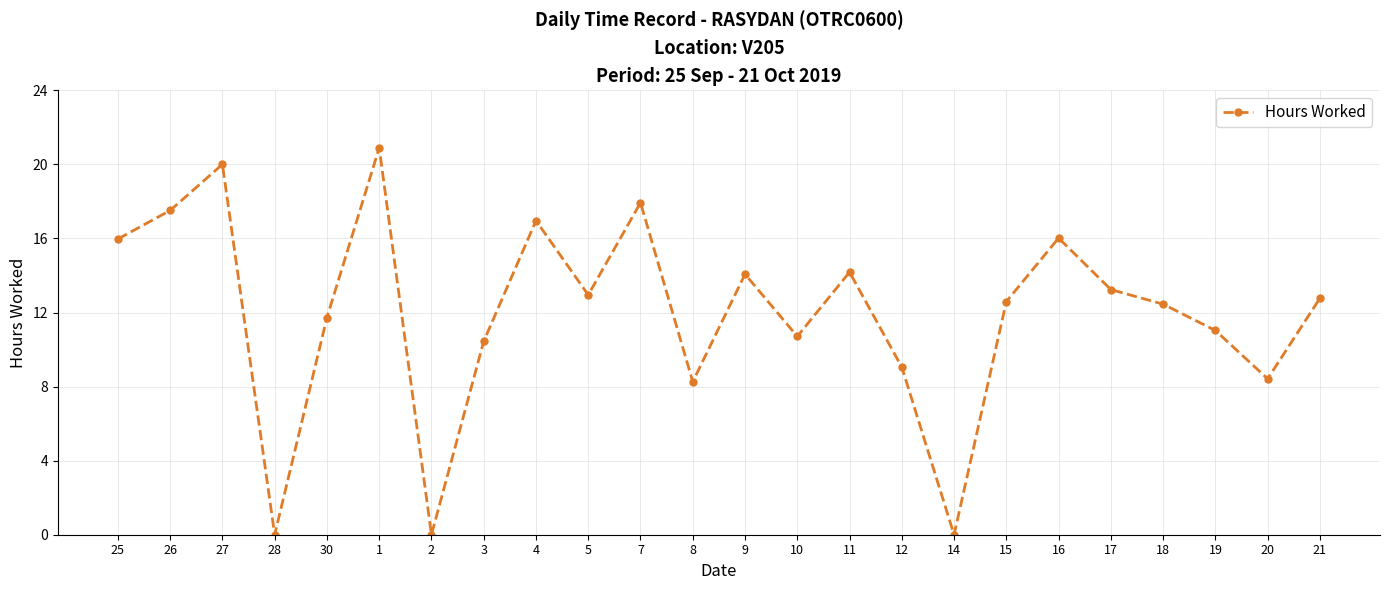

What is the difference between the second highest and second lowest values?

20.0